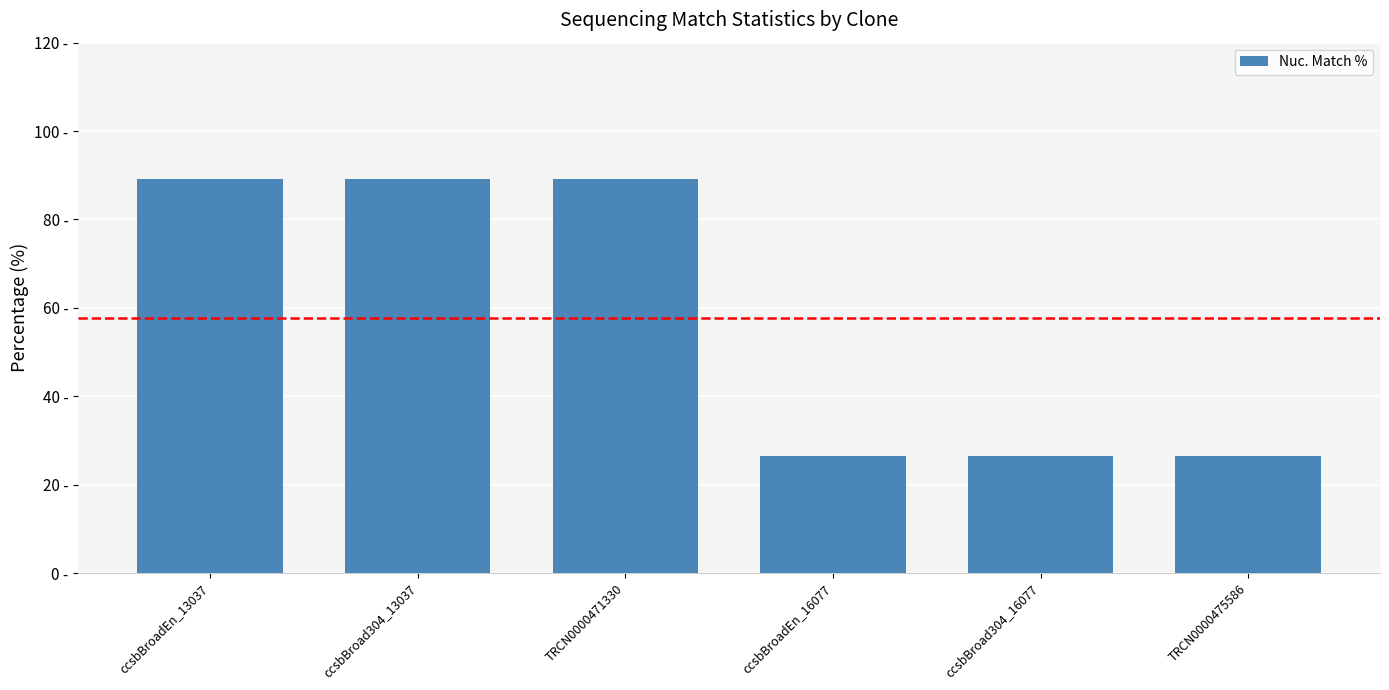

Between ccsbBroadEn_16077 and TRCN0000475586, which is larger?

ccsbBroadEn_16077